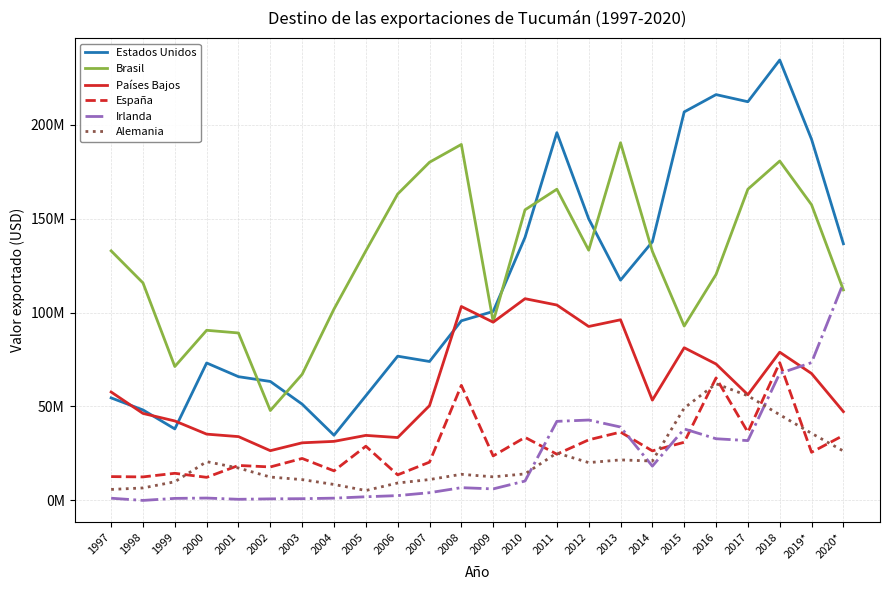

Read the Estados Unidos value at 2004.

34694013.0